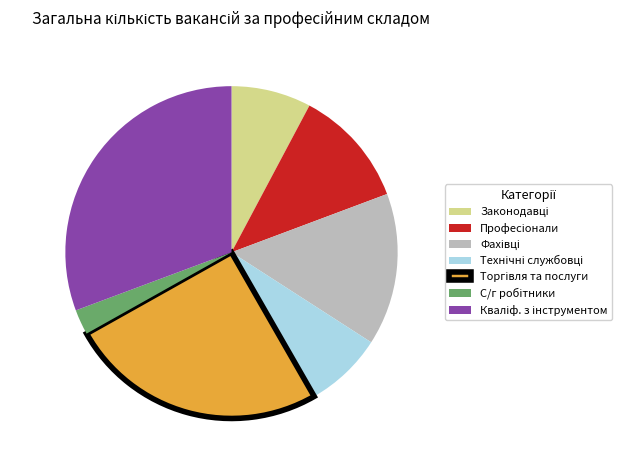

Does any single category account for the majority?

No